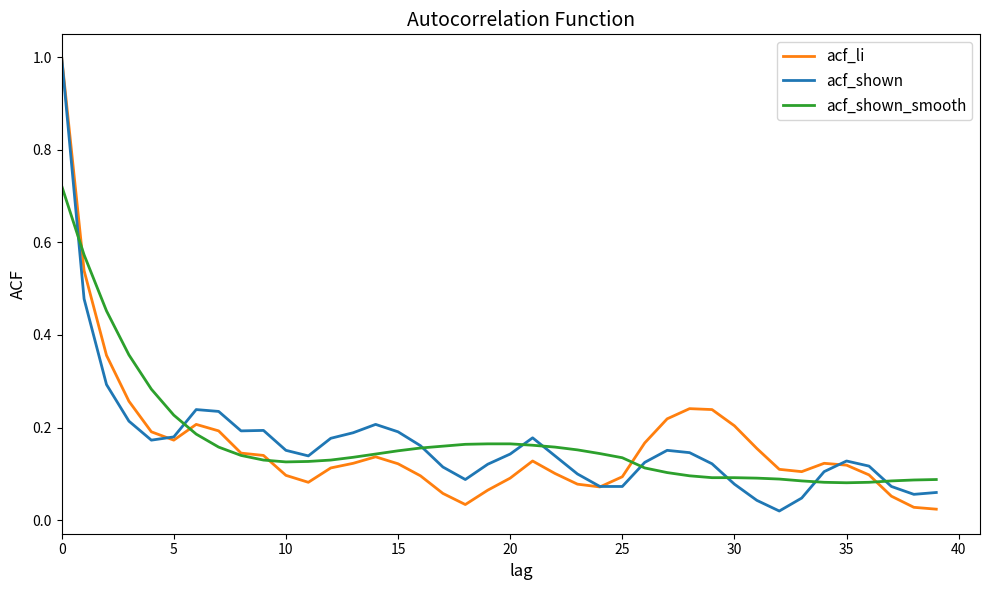

What is the maximum value for acf_li?

1.0